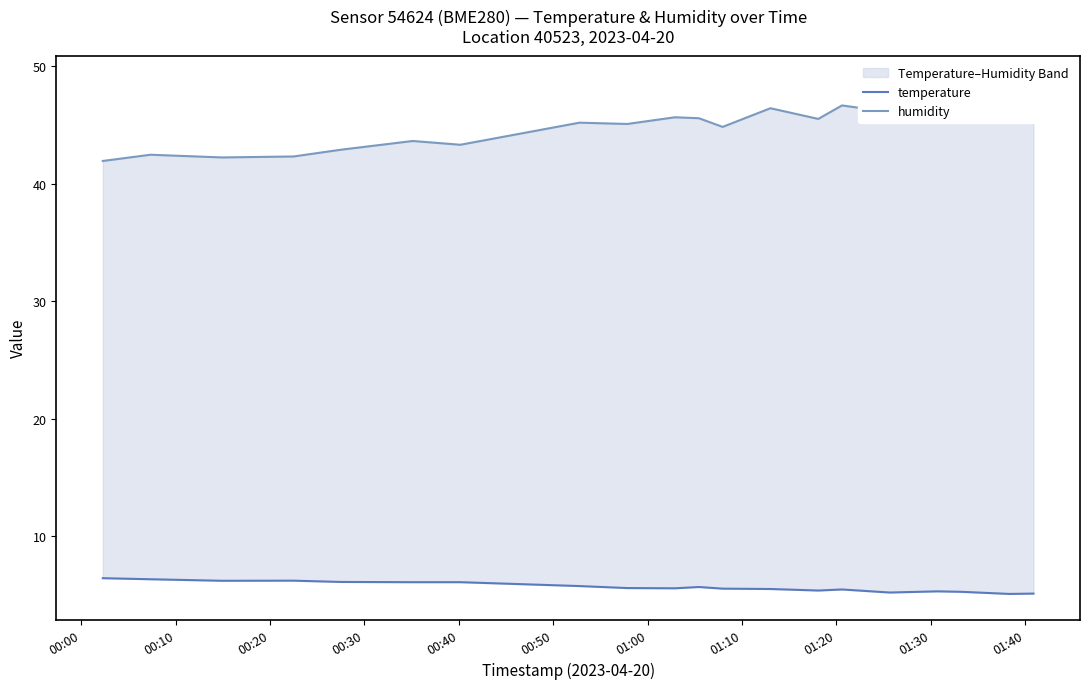

How many categories are shown in the chart?

20